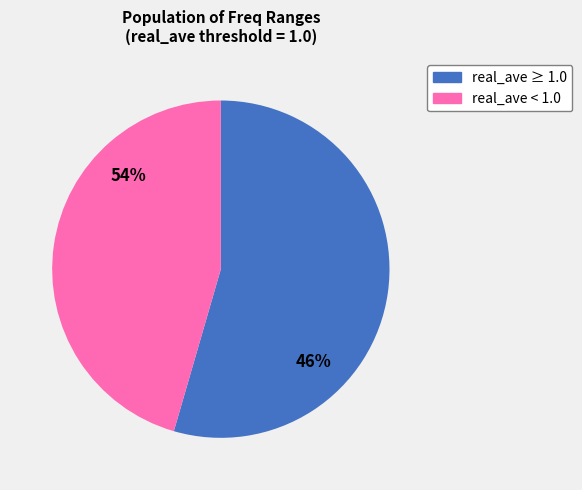

Does 11936 account for over 50% of the chart?

No